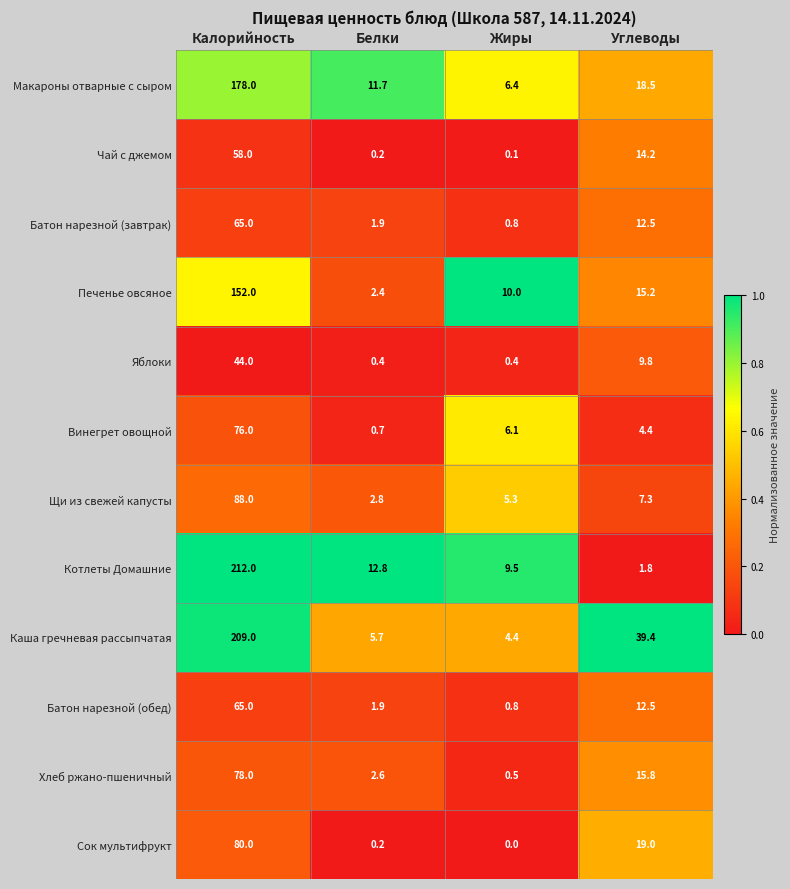

At which category does the chart reach its peak across all series?

Калорийность